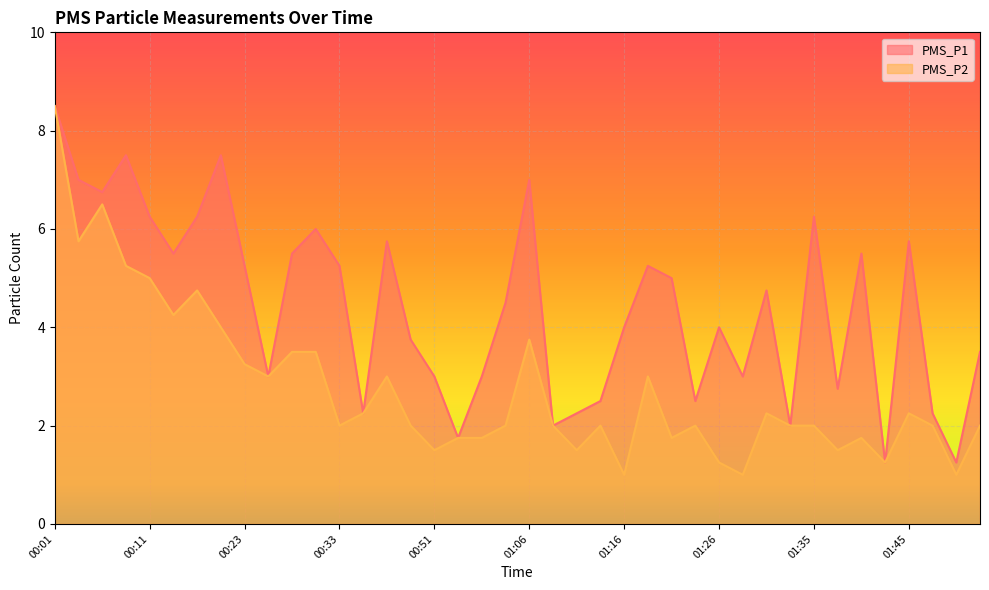

Read the PMS_P2 value at 01:28.

1.0